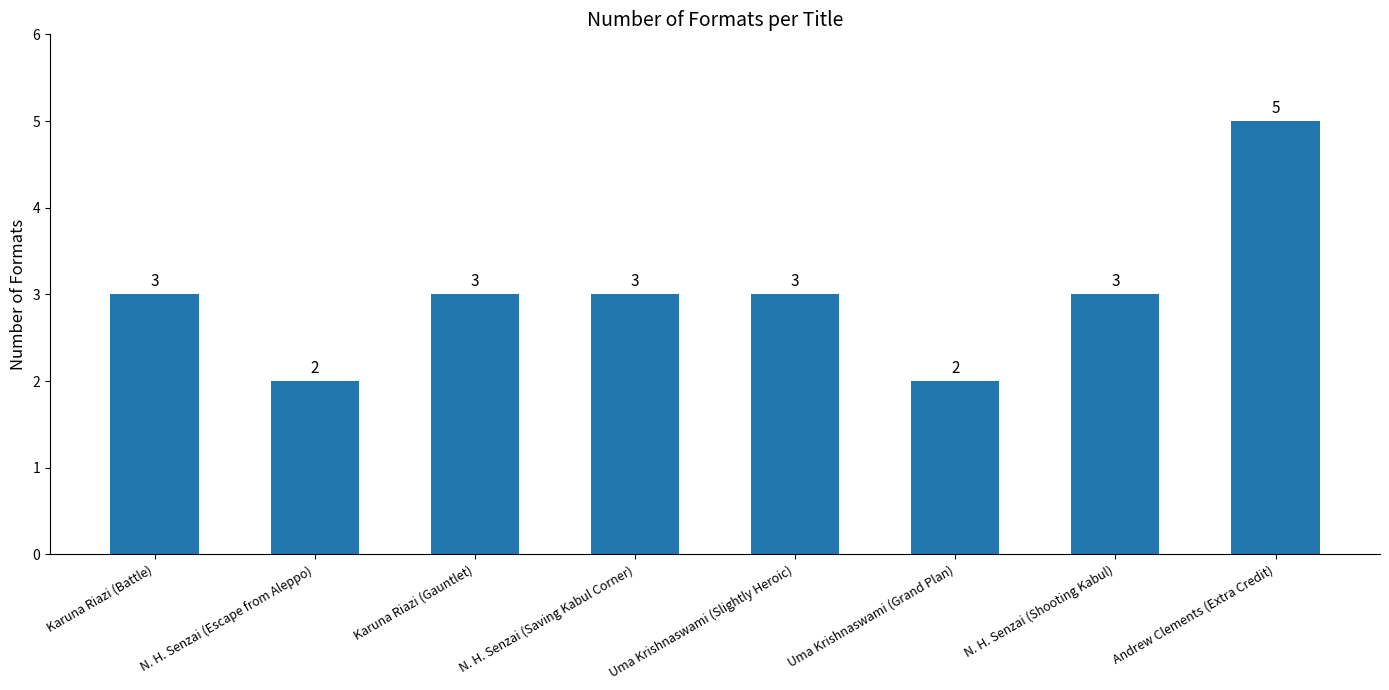

What position from the right is Uma Krishnaswami (Grand Plan)?

3